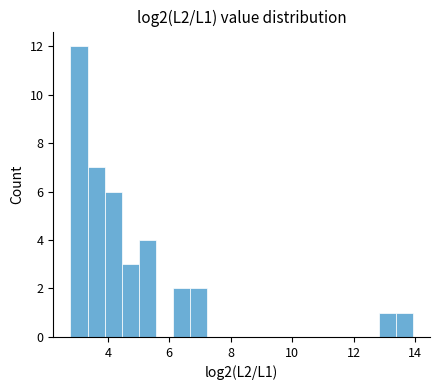

Read against the x-axis, roughly where is the centre of the tallest bar?

3.0